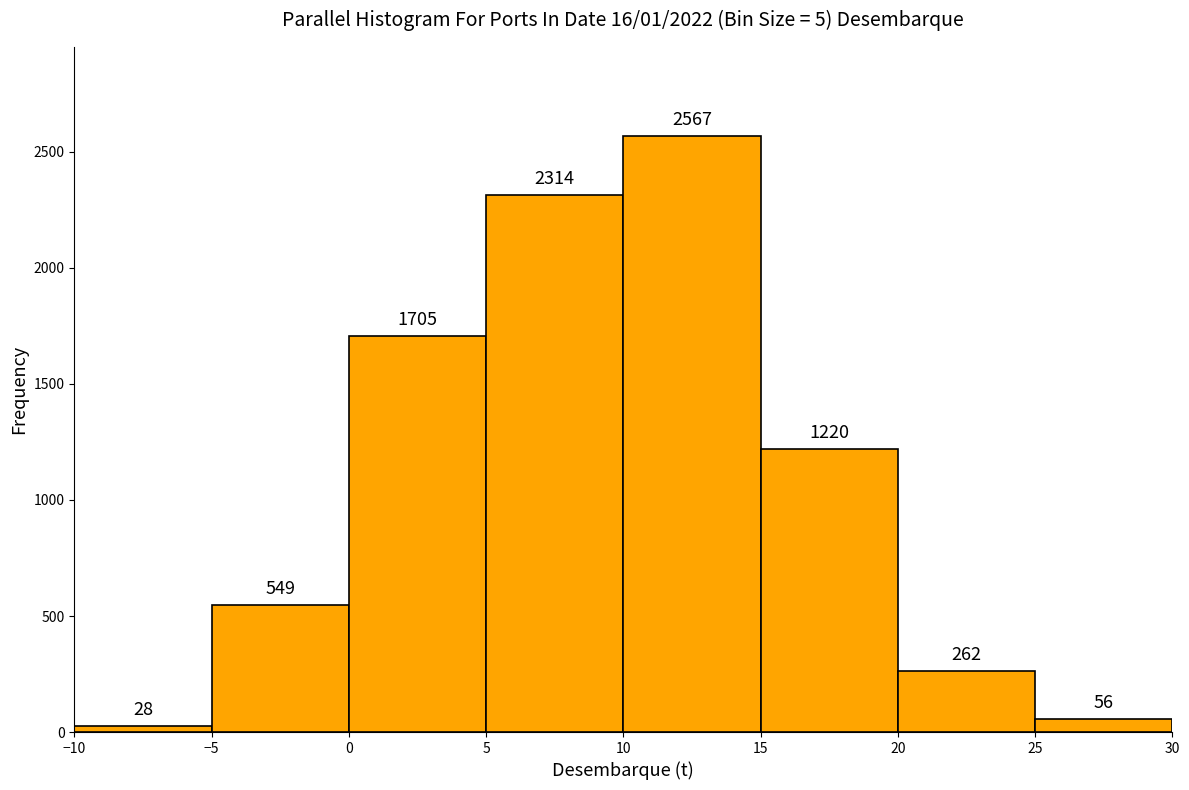

Reading left to right, transcribe this chart: for each bar, give the range it covers on the x-axis and its height.

-10 to -5: 28
-5 to 0: 549
0 to 5: 1705
5 to 10: 2314
10 to 15: 2567
15 to 20: 1220
20 to 25: 262
25 to 30: 56